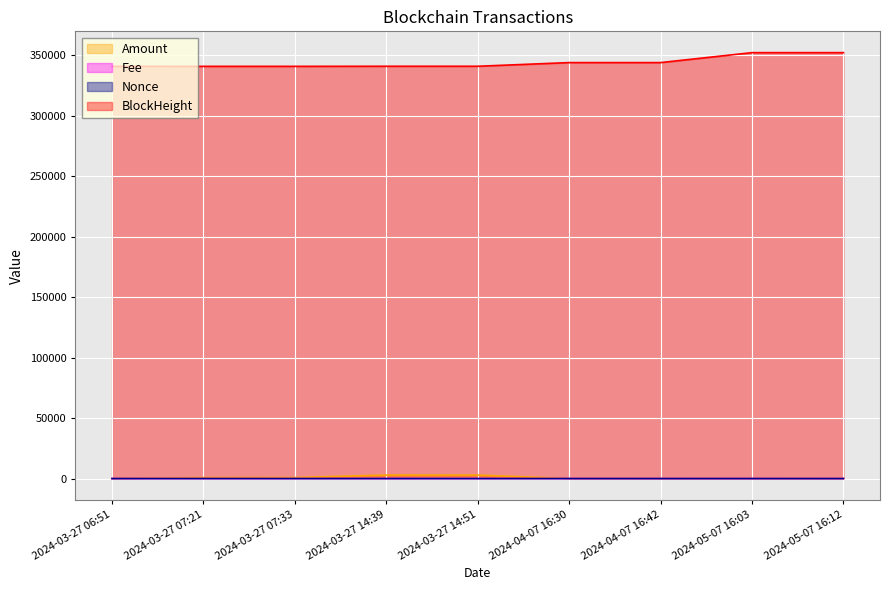

Which series has the largest total across all categories?

BlockHeight